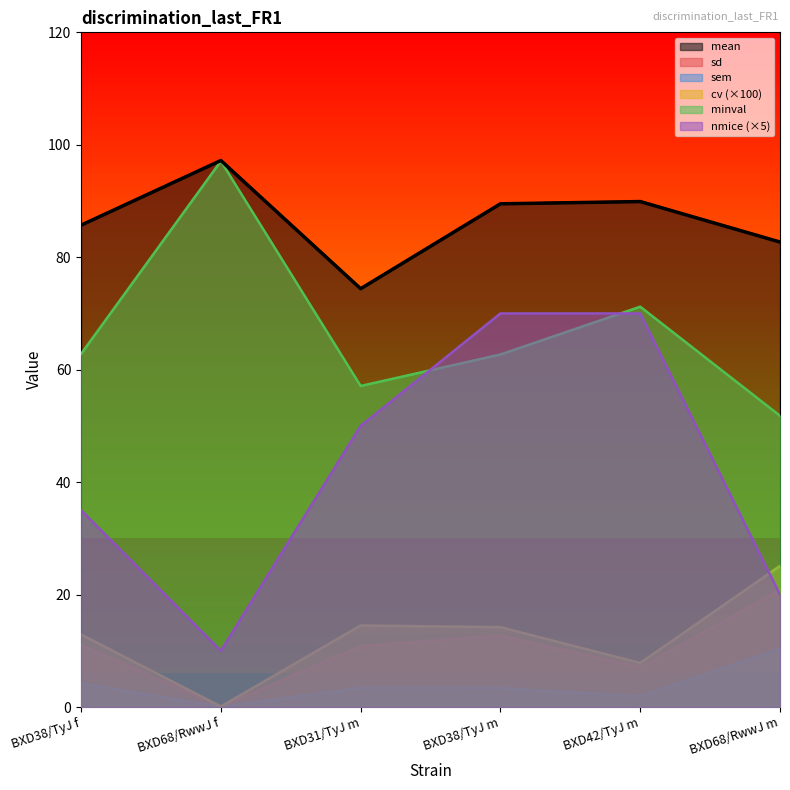

At which label does mean first exceed 89?

BXD68/RwwJ f